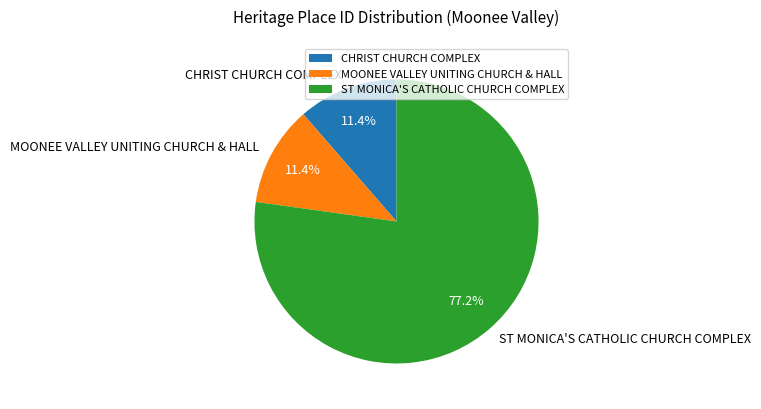

Do MOONEE VALLEY UNITING CHURCH & HALL and CHRIST CHURCH COMPLEX together represent more than half of the pie?

No